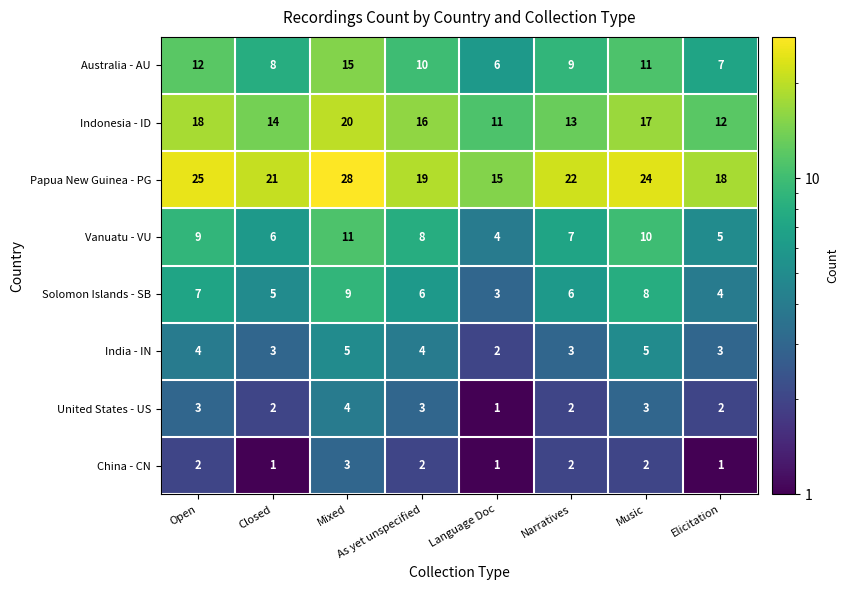

Which series has the largest total across all categories?

Papua New Guinea - PG